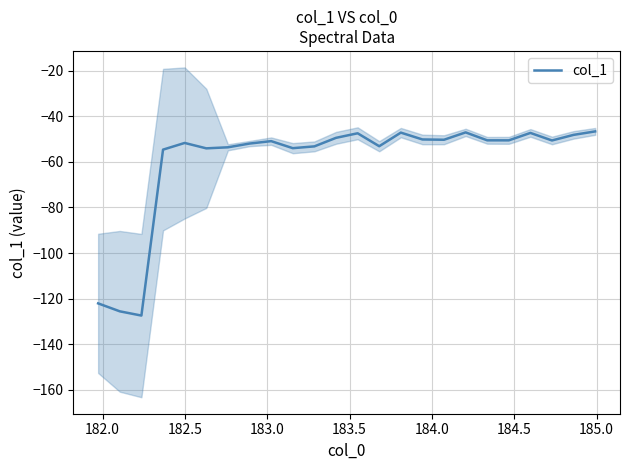

What is the lowest value of the col_1 series?

-127.5